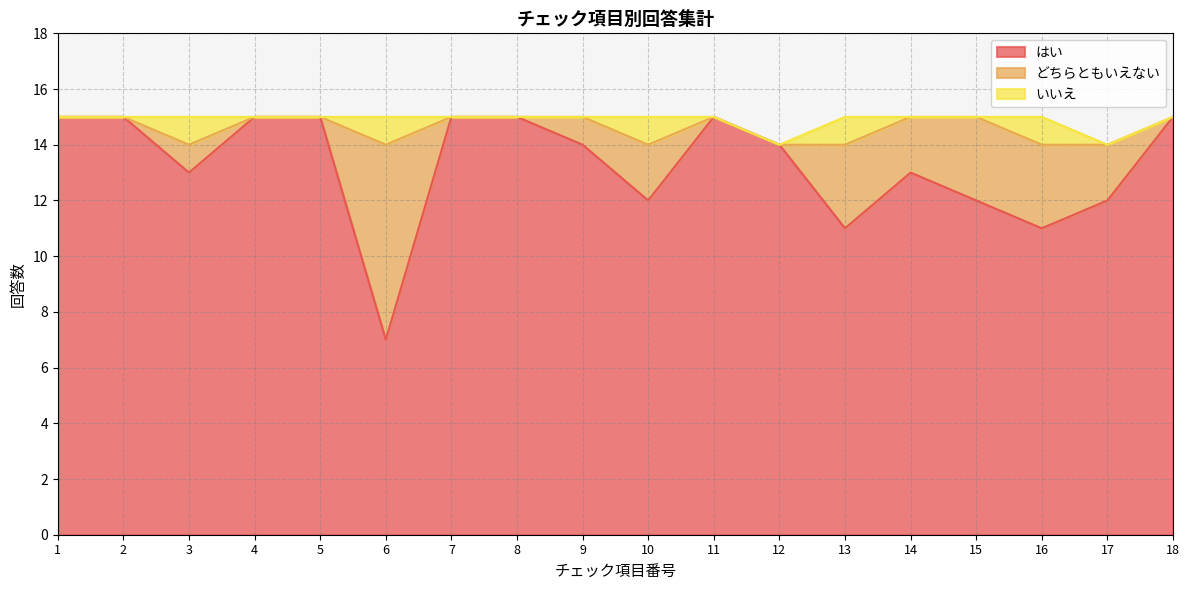

What is the difference between the second highest and second lowest values in the はい series?

4